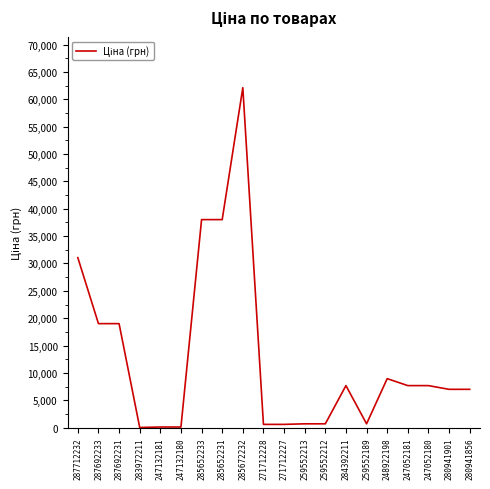

Between 285672232 and 287712232, which is larger?

285672232